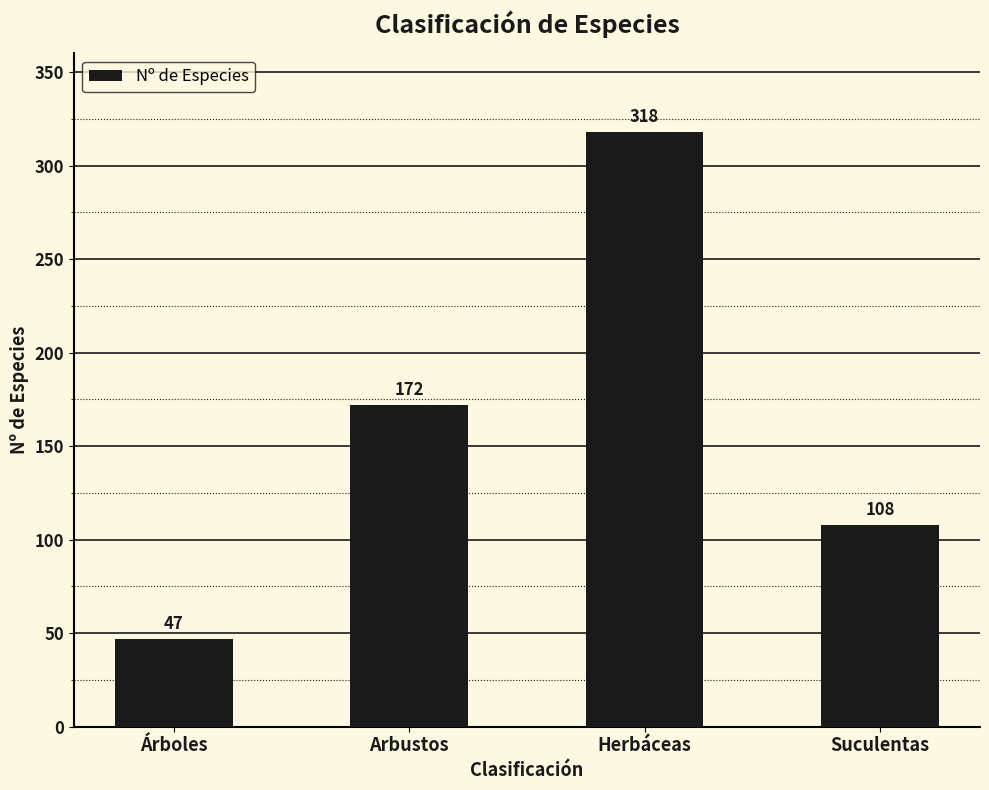

What is the difference between the values at Herbáceas and Suculentas?

210